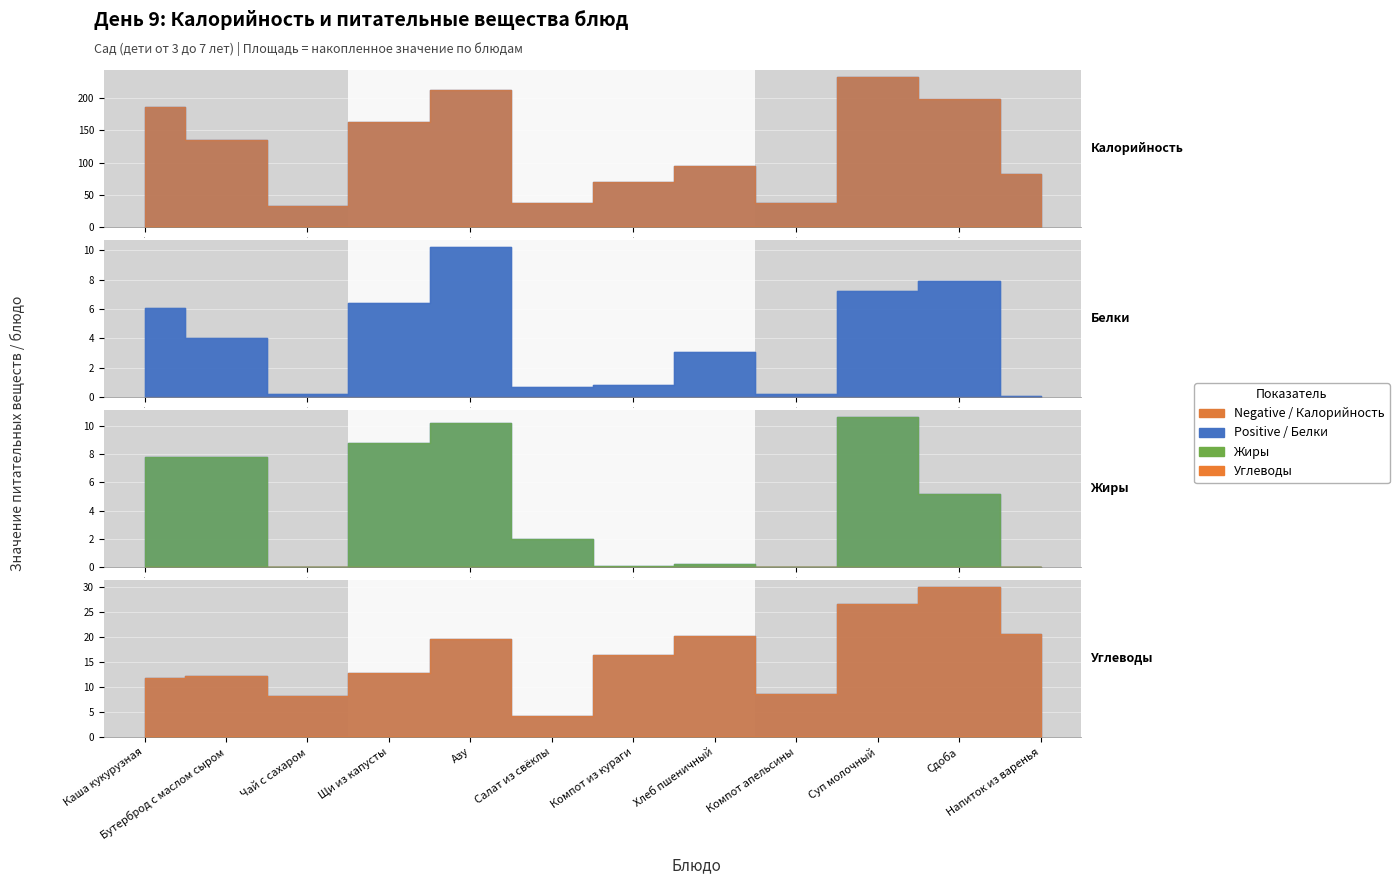

What is the maximum value for Жиры?

10.6